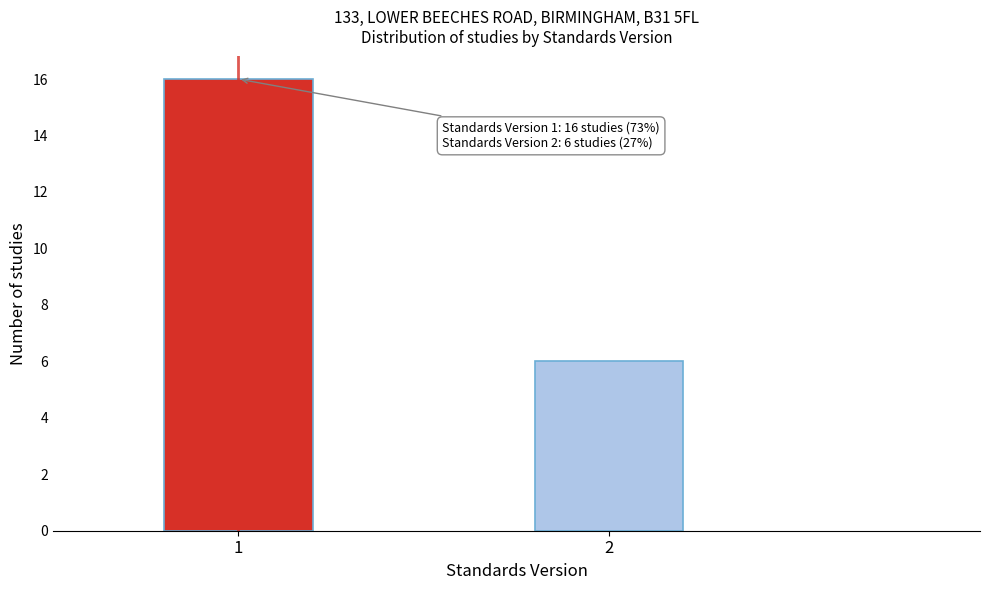

Reading right to left, transcribe all the data shown in this chart.

2=6	1=16